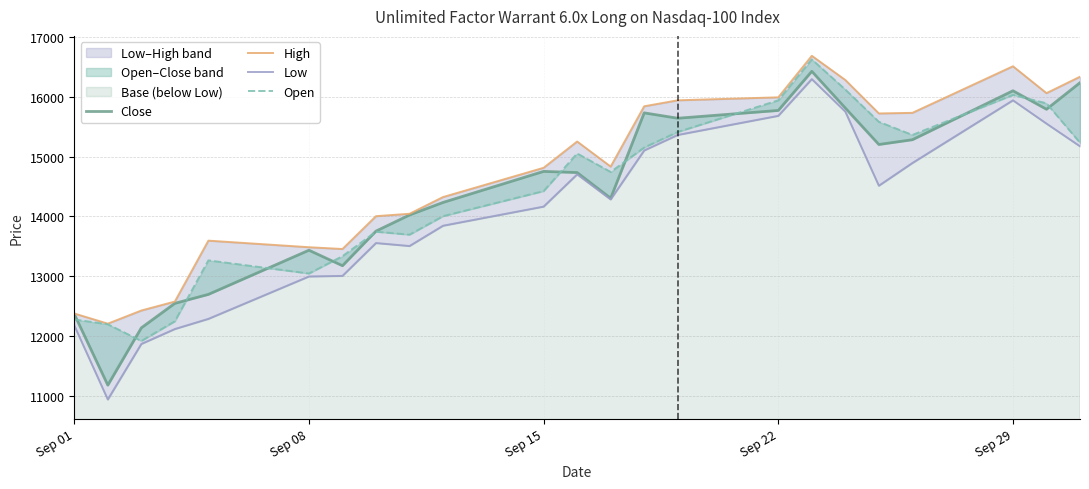

True or false: Close and Low intersect in this chart.

False